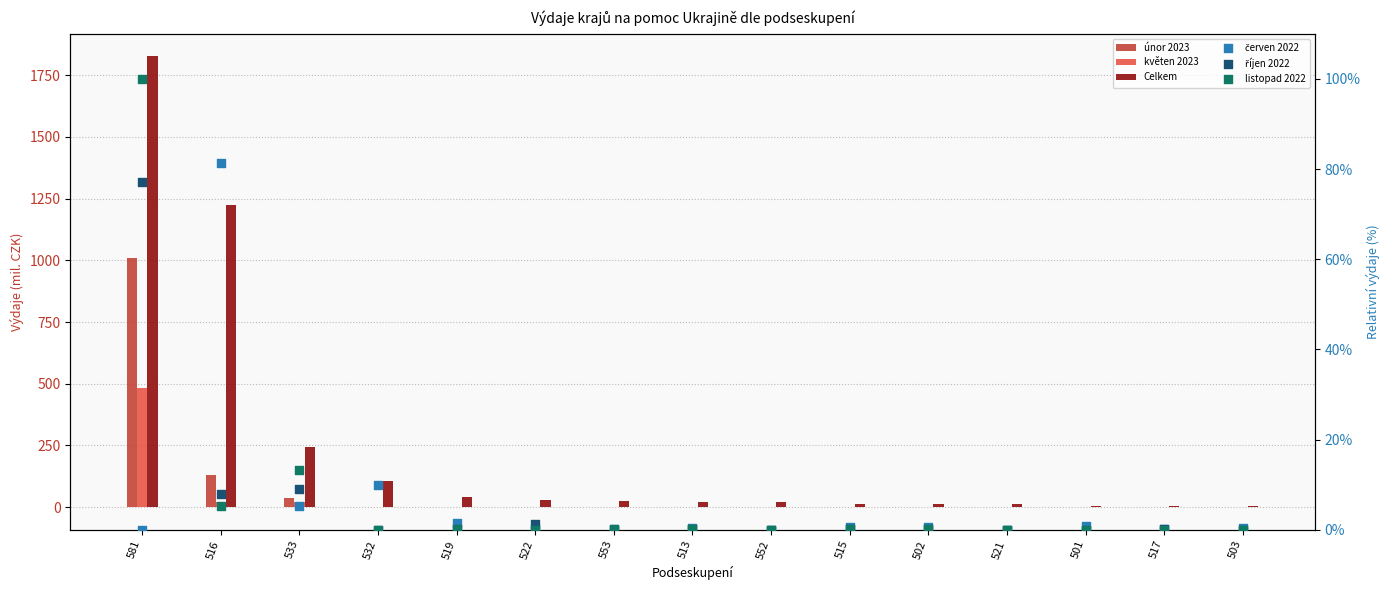

Which series reaches the minimum Y coordinate?

květen 2023